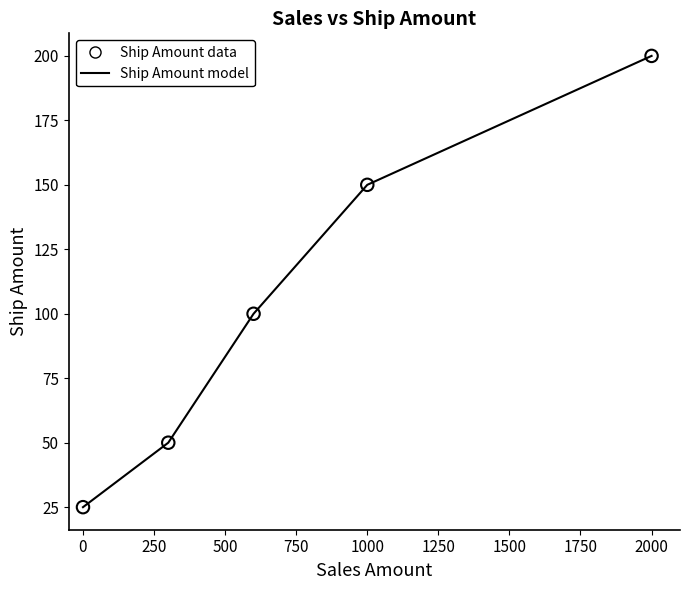

True or false: there are more than 2 points higher than both neighbors.

False